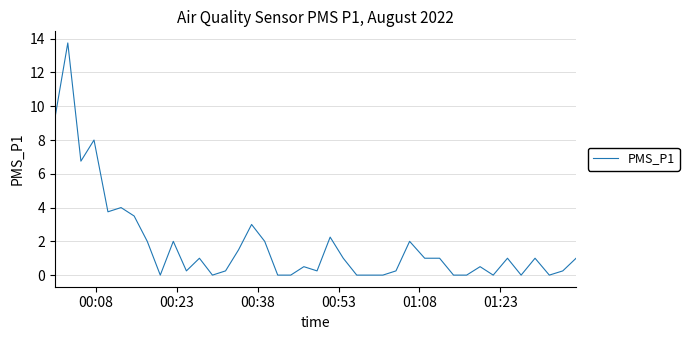

What is the maximum value shown in the chart?

13.8